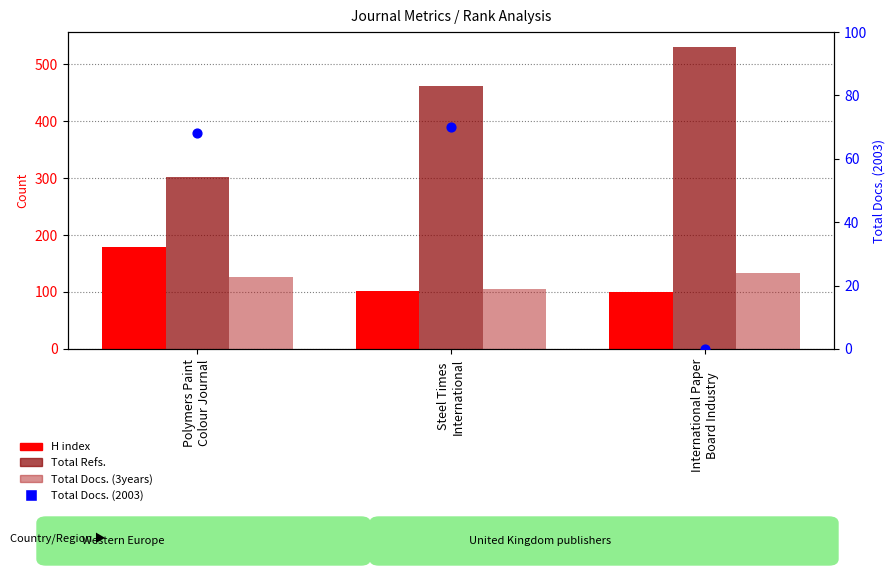

Which series has the largest Y range (max minus min)?

Total Refs.